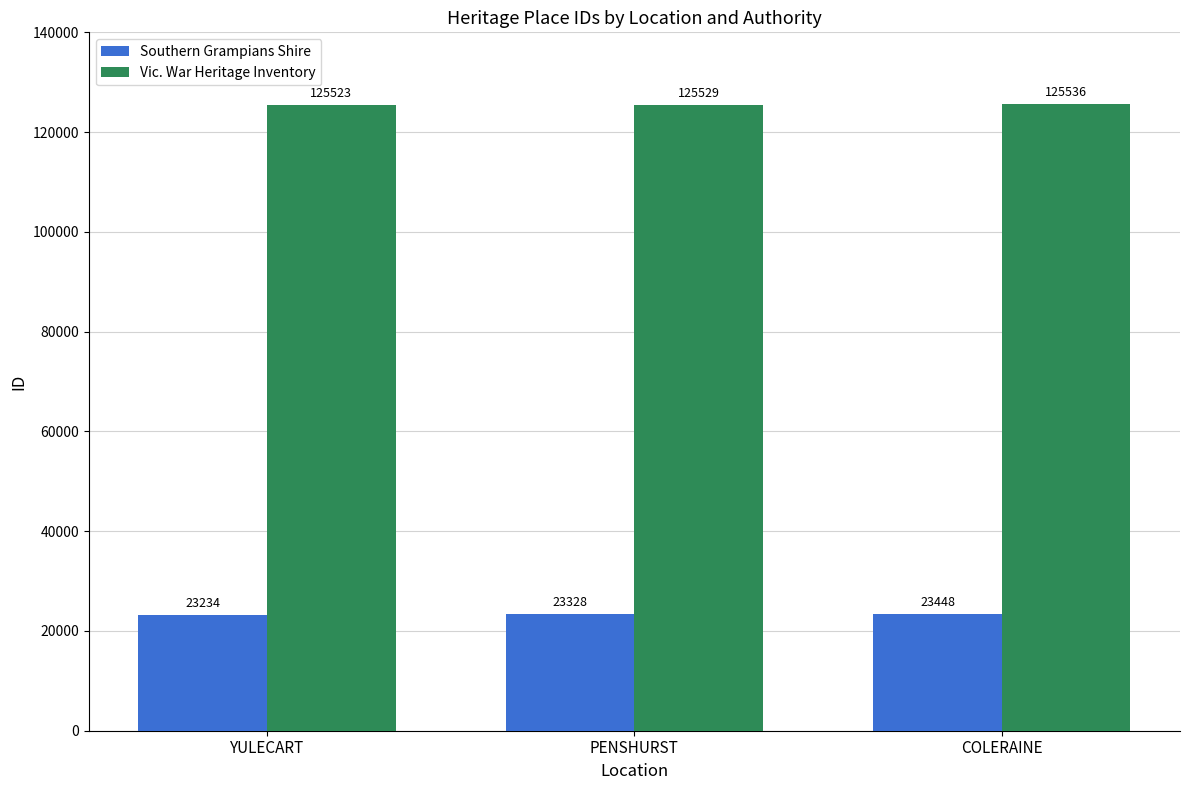

Between YULECART and PENSHURST, which series saw the biggest shift?

Southern Grampians Shire